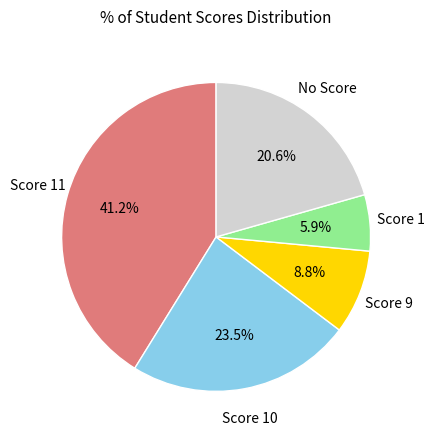

Is there any slice that represents more than half of the pie?

No